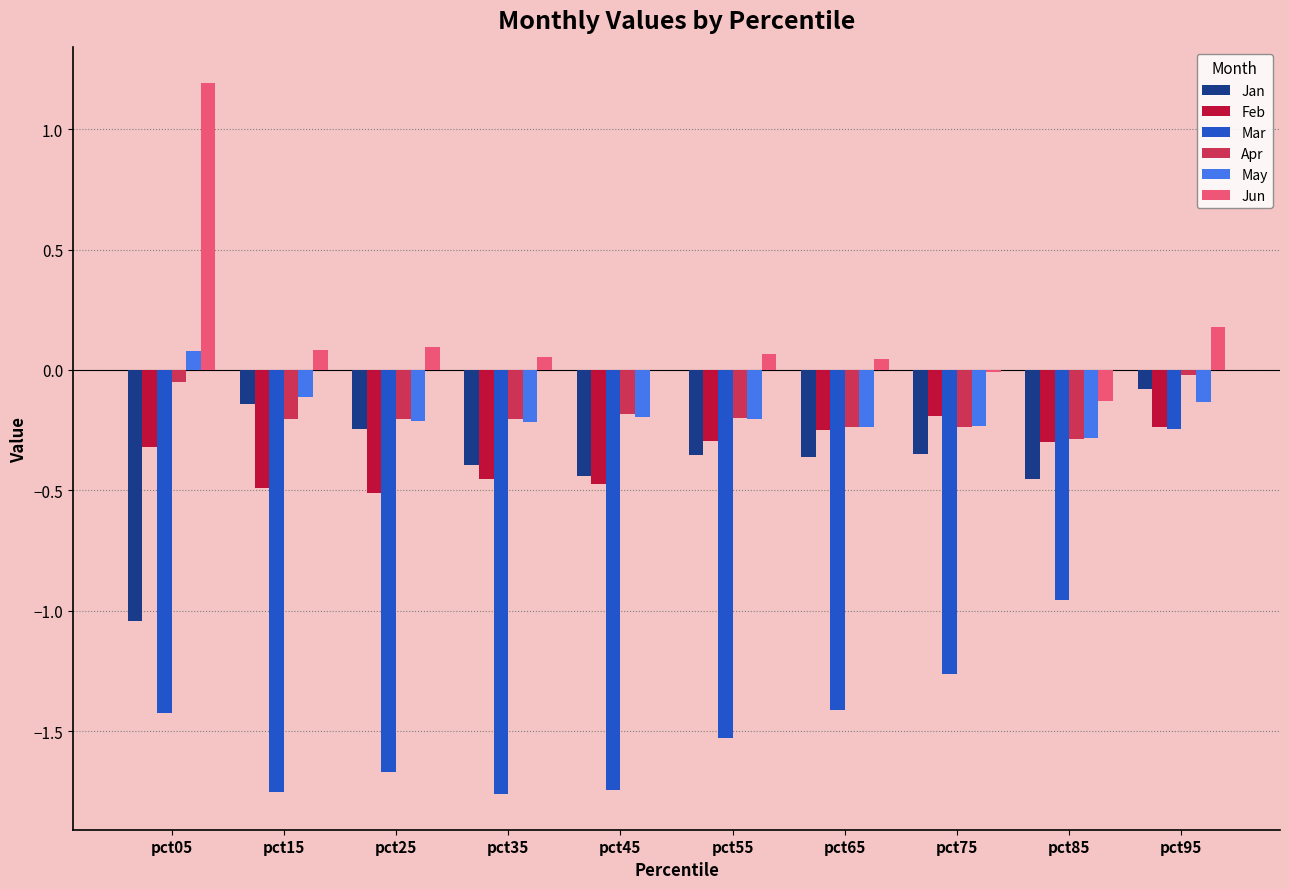

The value of Apr at pct05 is -0.1. True or false?

True